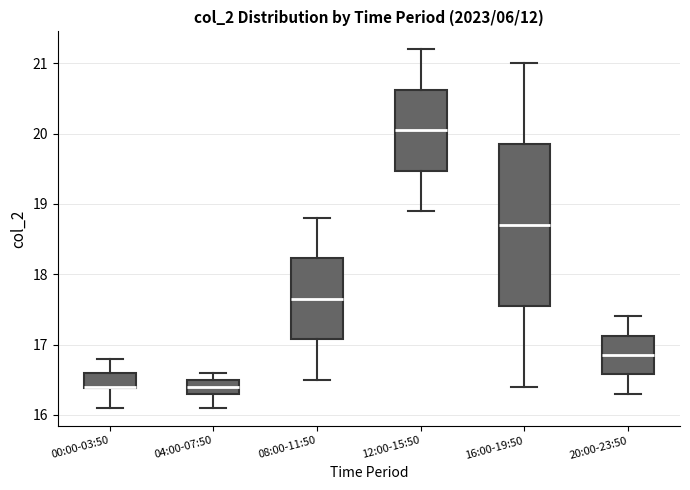

Where does the median line of the box for 16:00-19:50 sit on the y-axis? The values are not printed on the chart, so give them approximately, as read against the axis.

18.7